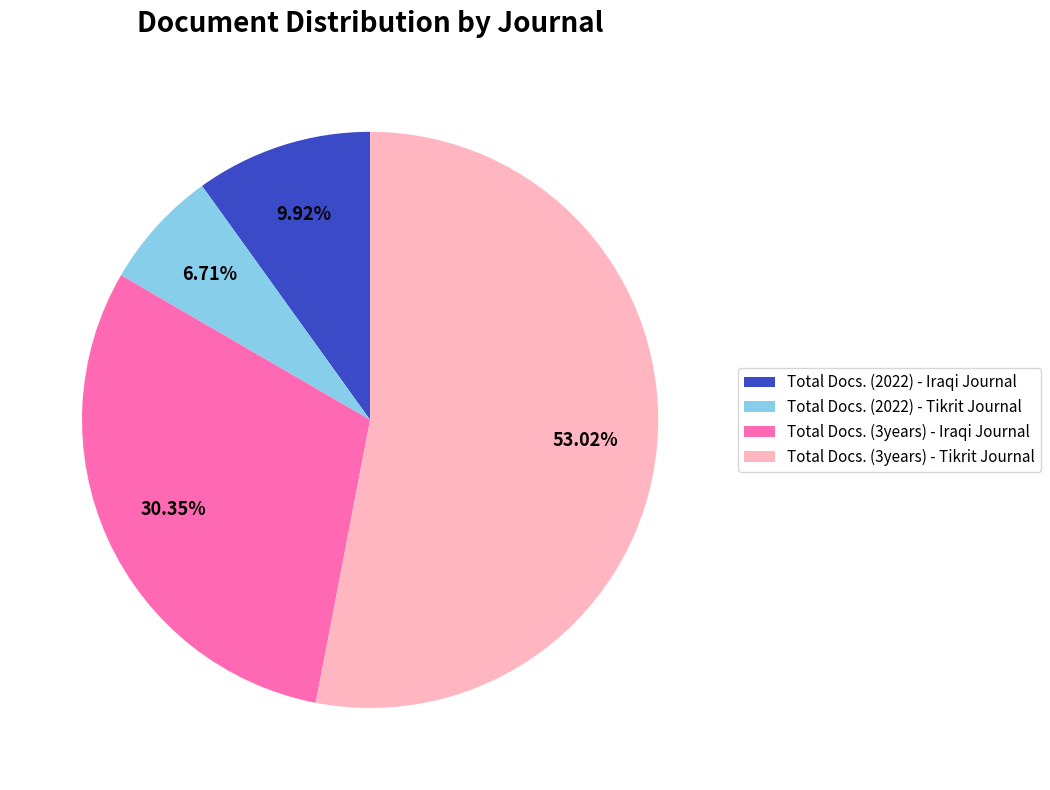

True or false: Total Docs. (3years) - Iraqi Journal accounts for 30% of the total.

True